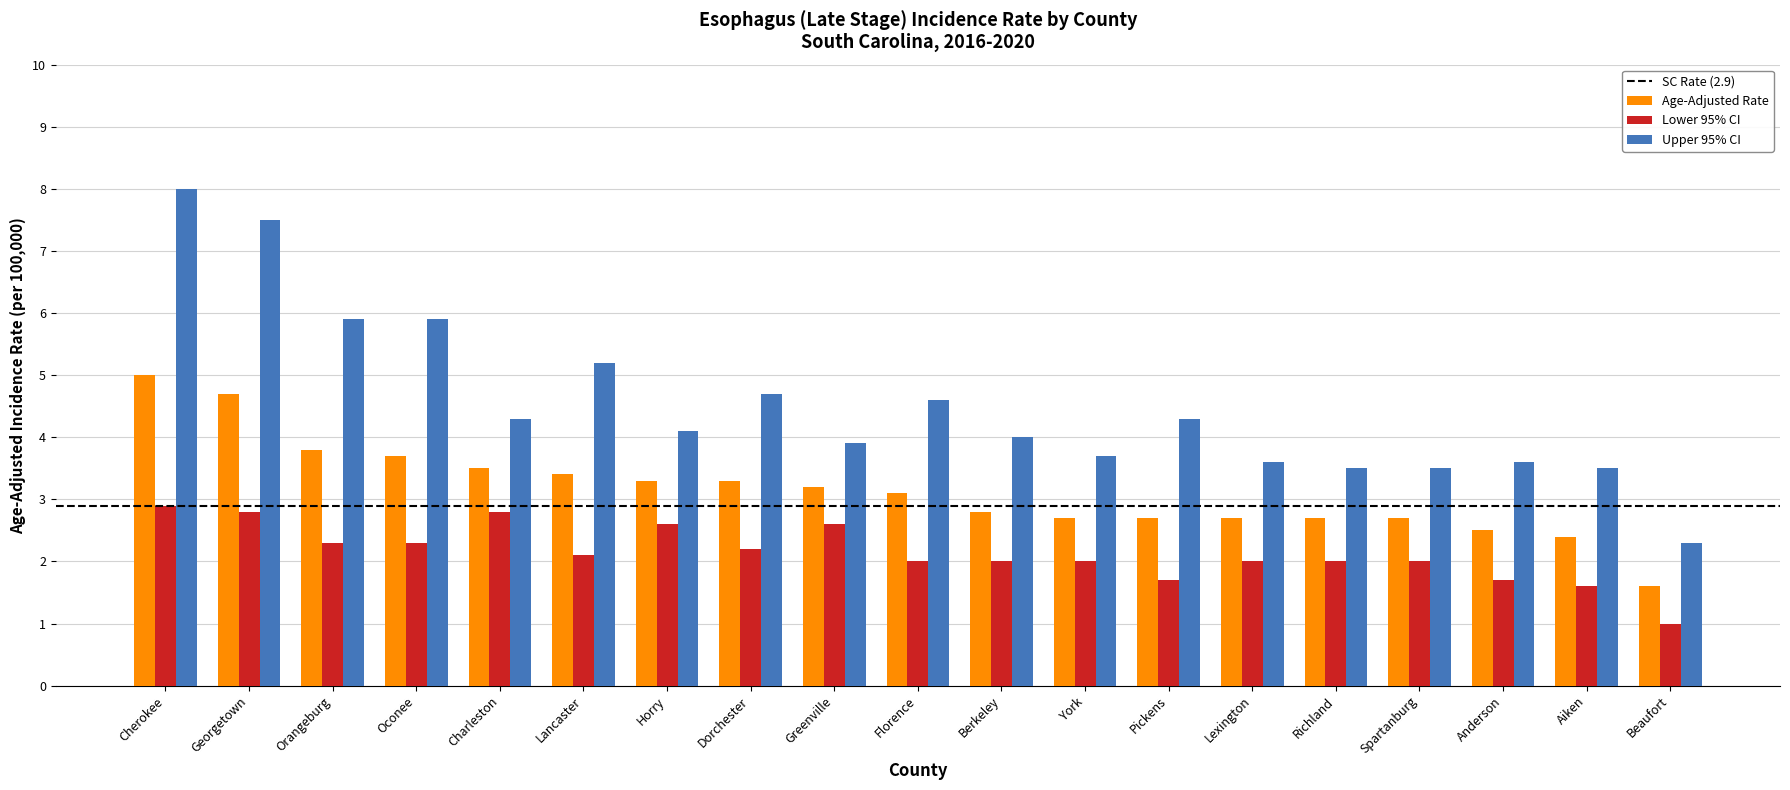

Is it true that Age-Adjusted Rate equals 2.7 at York?

True